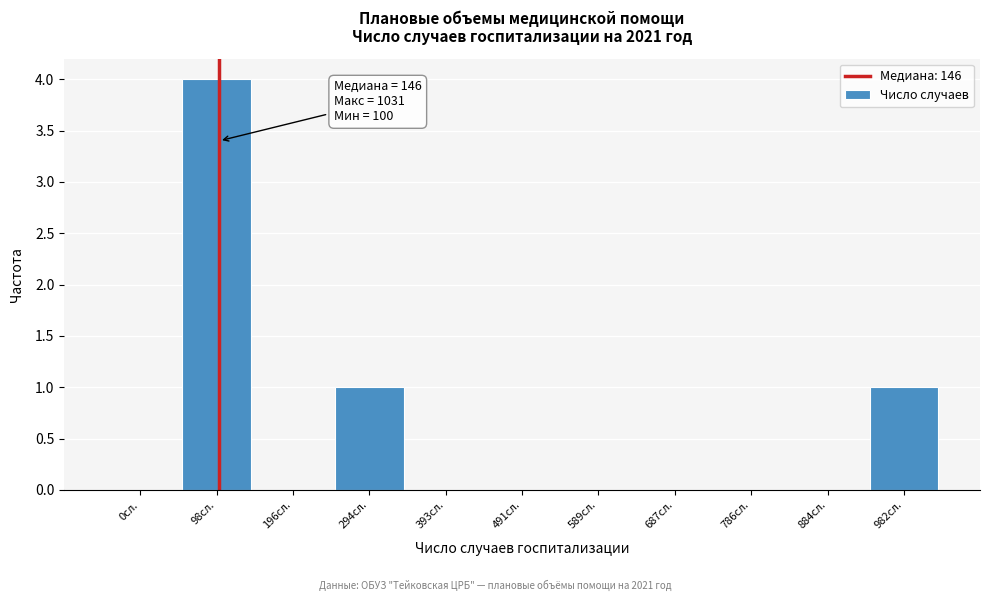

Reading left to right, extract all data points from this chart.

0сл.=0	98сл.=4	196сл.=0	294сл.=1	393сл.=0	491сл.=0	589сл.=0	687сл.=0	786сл.=0	884сл.=0	982сл.=1